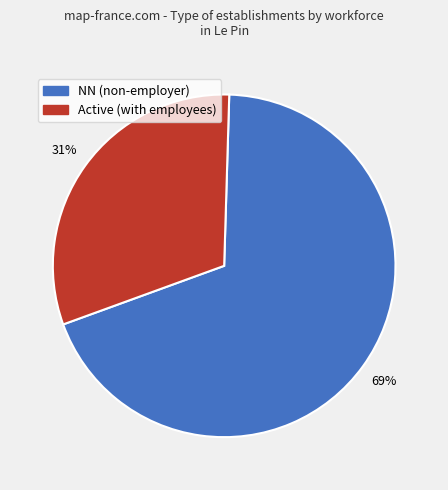

Is there any slice that represents more than half of the pie?

Yes